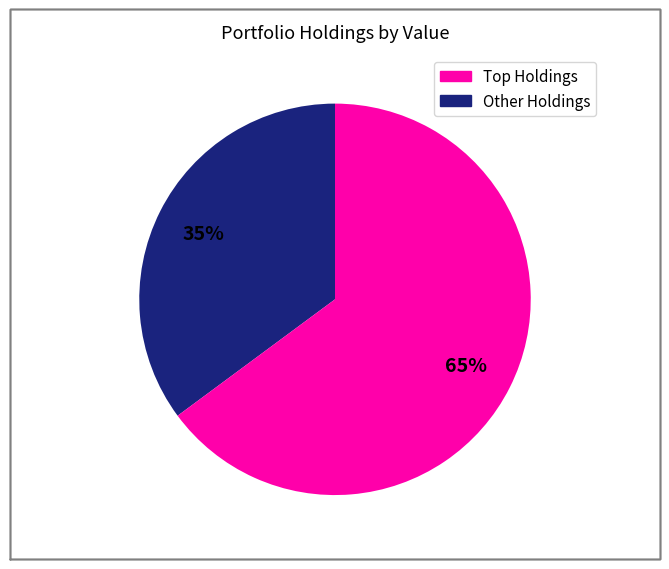

Does any single category account for the majority?

Yes